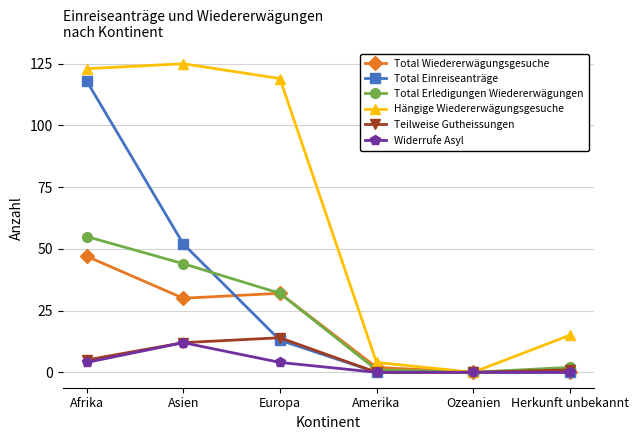

What is the highest value of the Total Erledigungen Wiedererwägungen series?

55